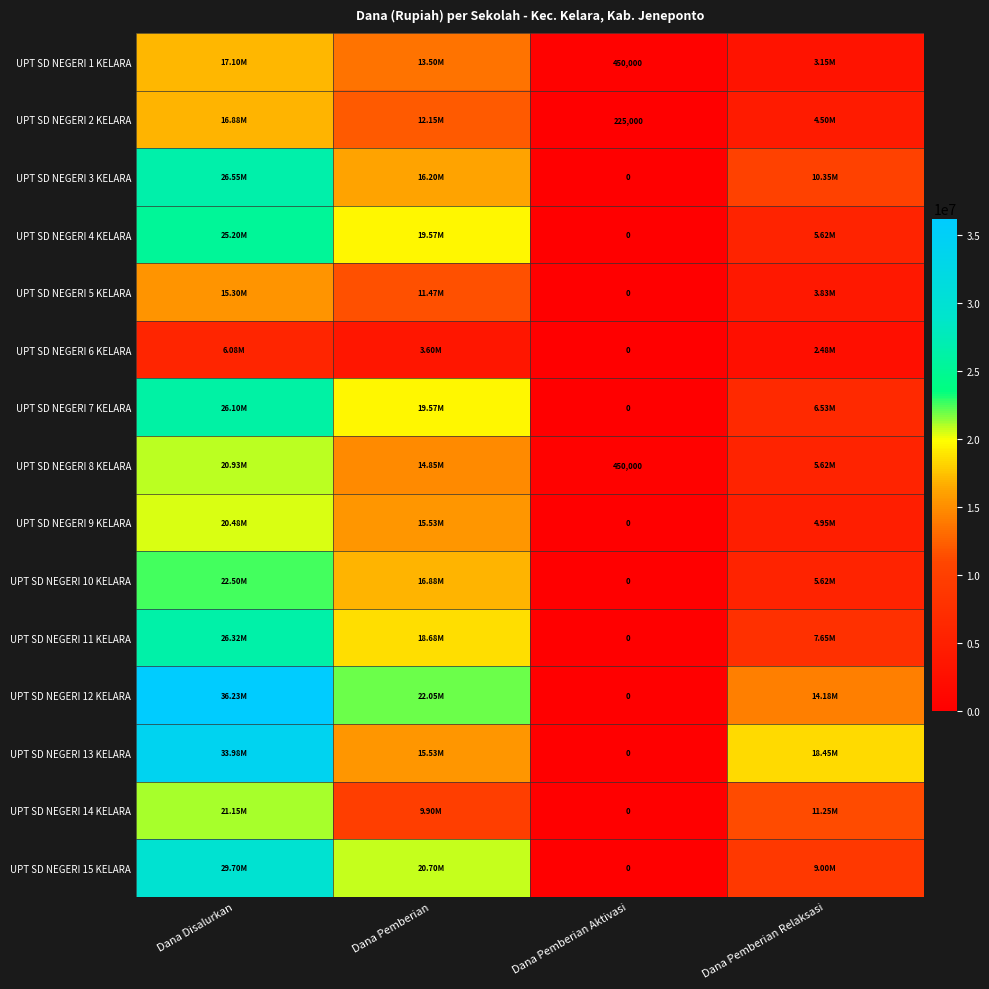

At which label is UPT SD NEGERI 1 KELARA closest to 8775000?

Dana Pemberian